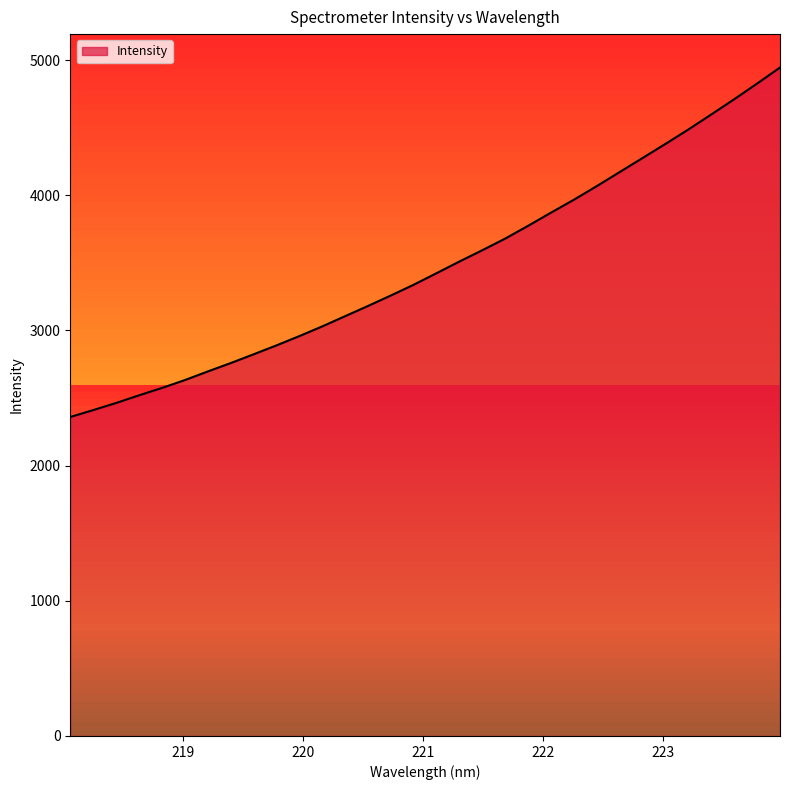

How many lines are shown in the chart?

1